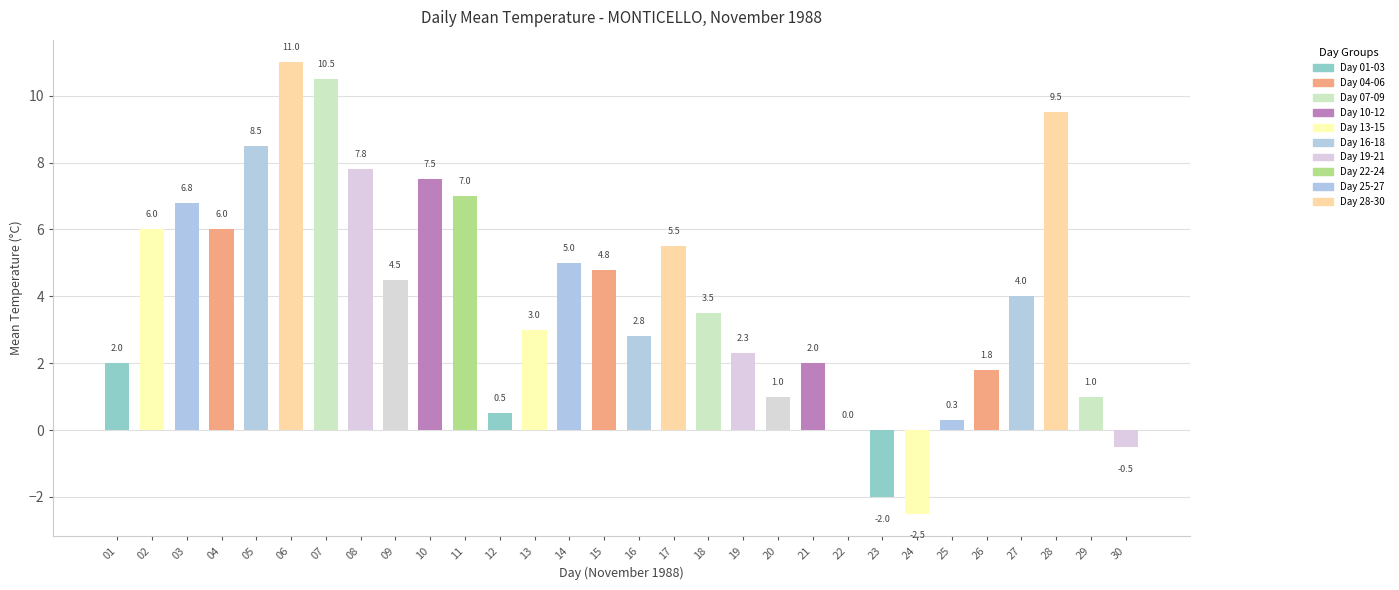

What value does the data have at 15?

4.8